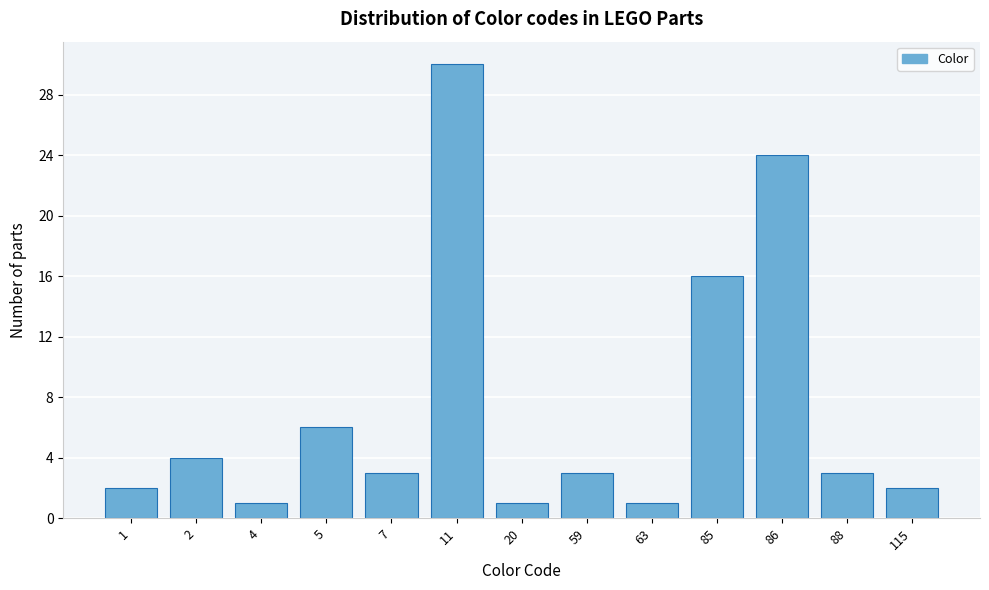

Reading left to right, what are all the values shown in this chart?

1=2	2=4	4=1	5=6	7=3	11=30	20=1	59=3	63=1	85=16	86=24	88=3	115=2